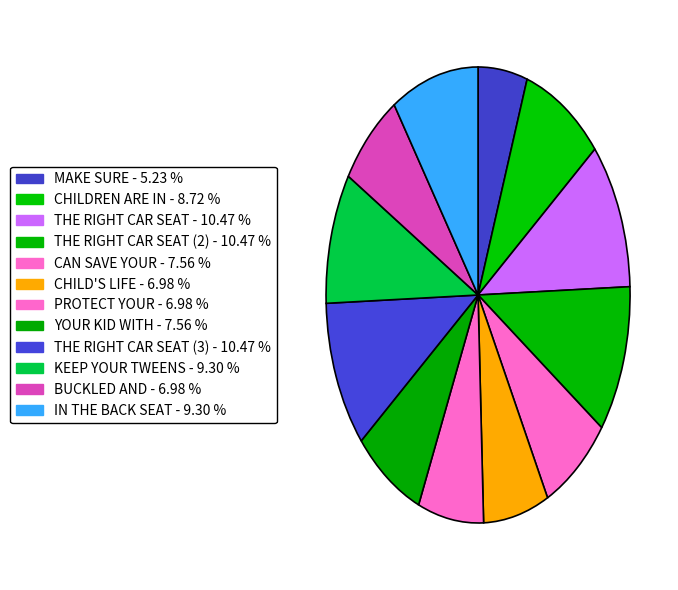

How many slices are in this pie chart?

12